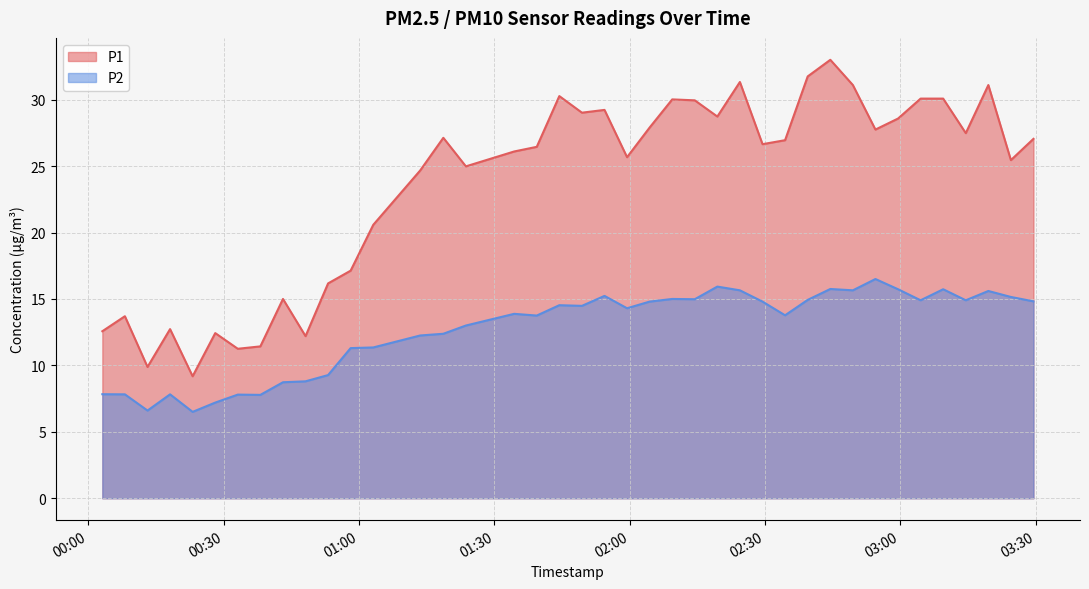

Which label corresponds to the largest value in the chart?

2023-08-06T02:44:29